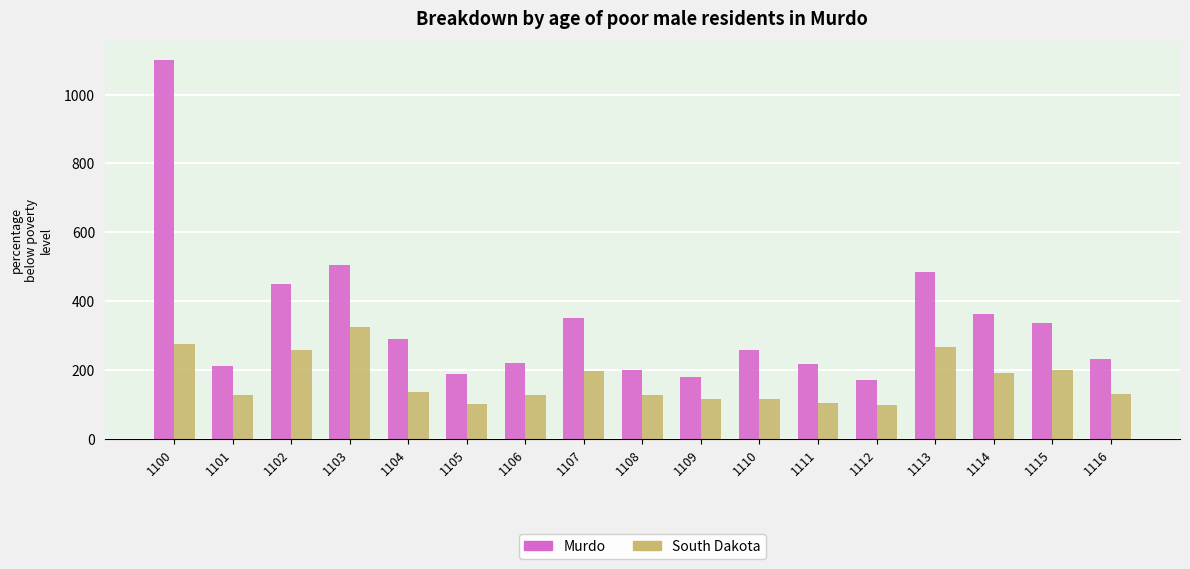

What is the spread (max minus min) of values at 1113?

217